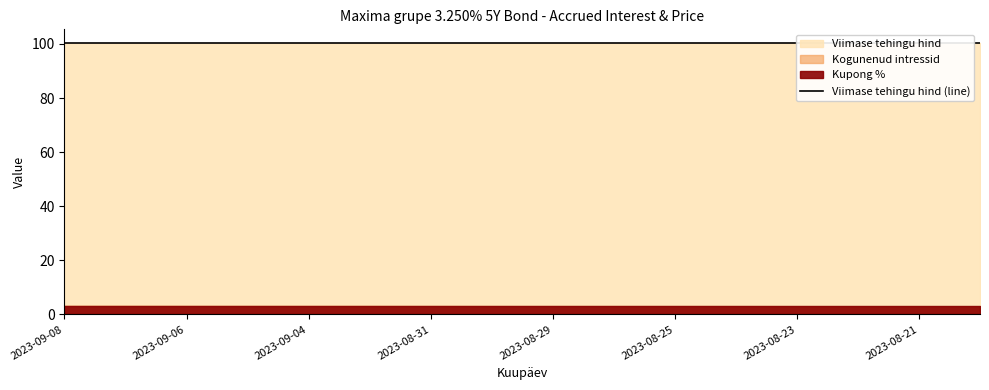

At which category is the sum across all series the highest?

2023-09-08